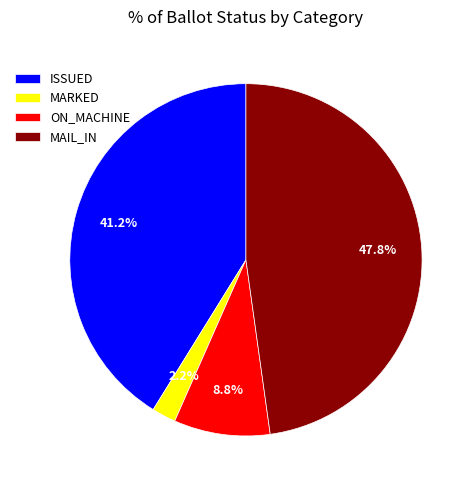

To the nearest percent, what is the combined percentage of MARKED and ISSUED?

43%